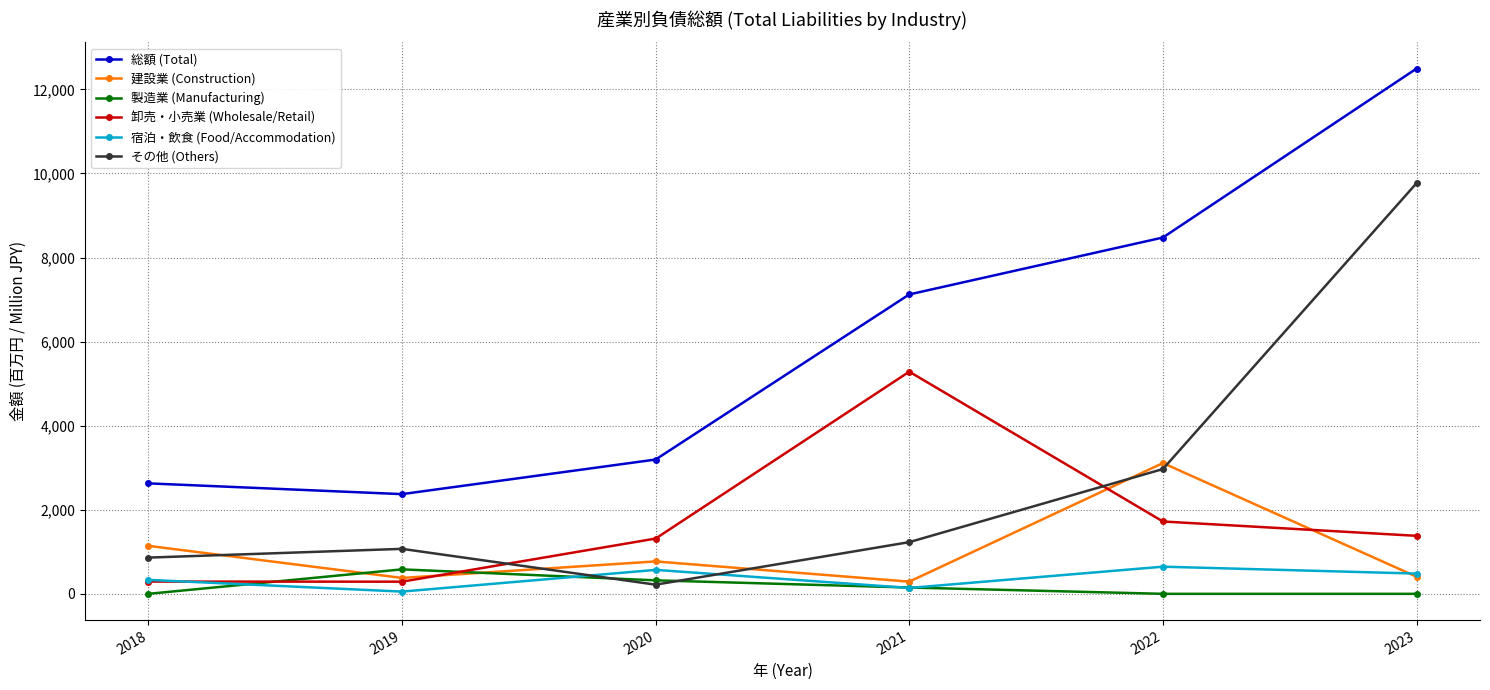

How many values in the 宿泊・飲食 (Food/Accommodation) series are below 482?

3